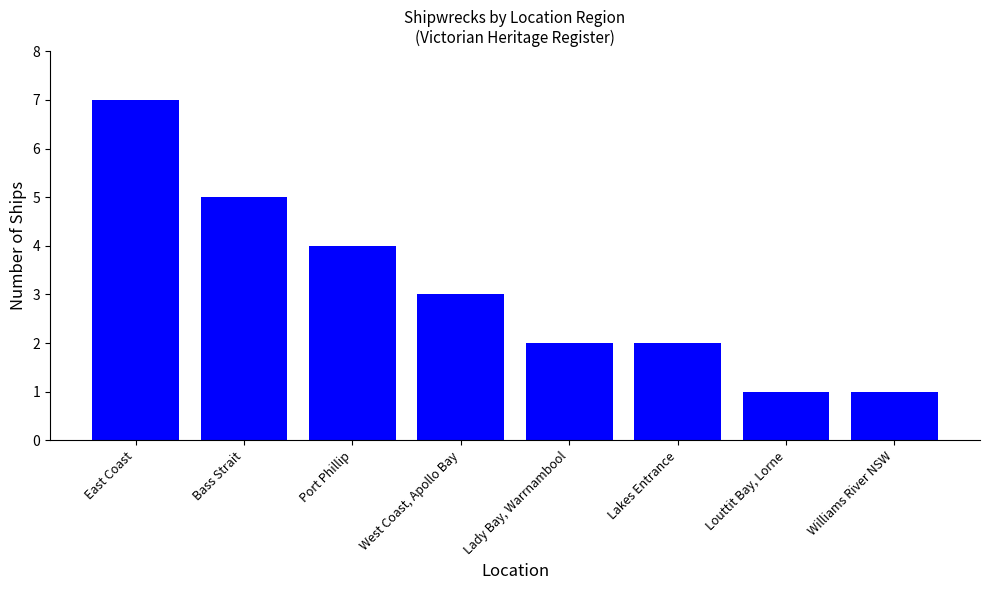

What position from the left is Bass Strait?

2